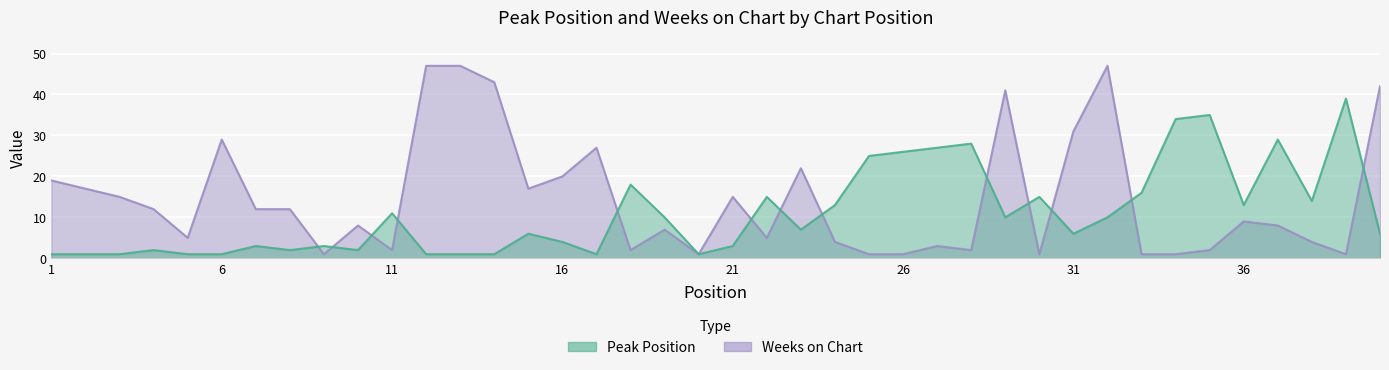

In Weeks on Chart, how many points are higher than both neighbors (excluding endpoints)?

10